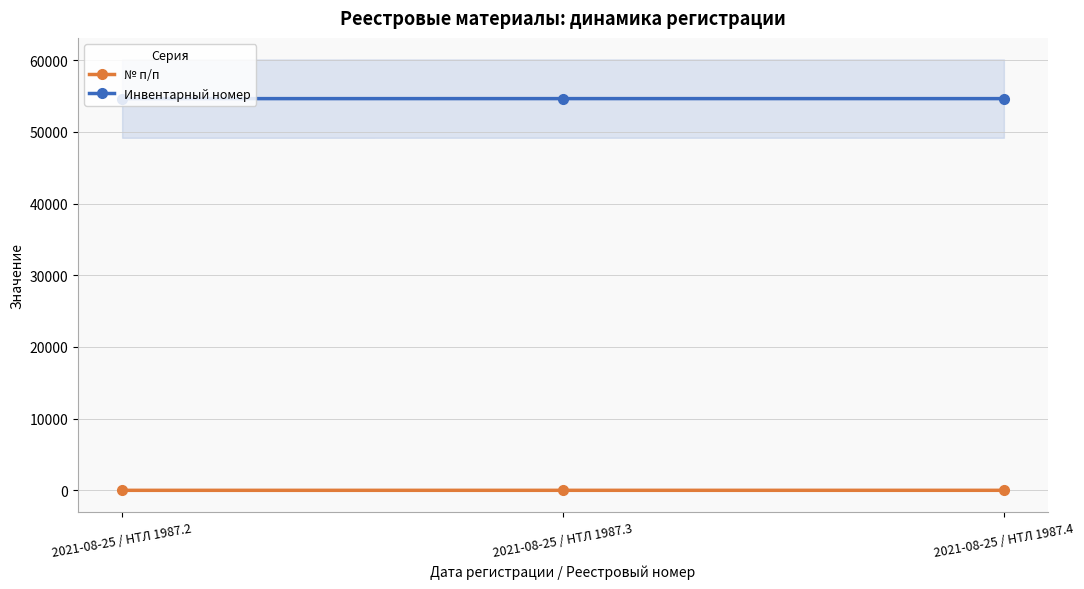

The value of № п/п at 2021-08-25 / НТЛ 1987.4 is 2. True or false?

False